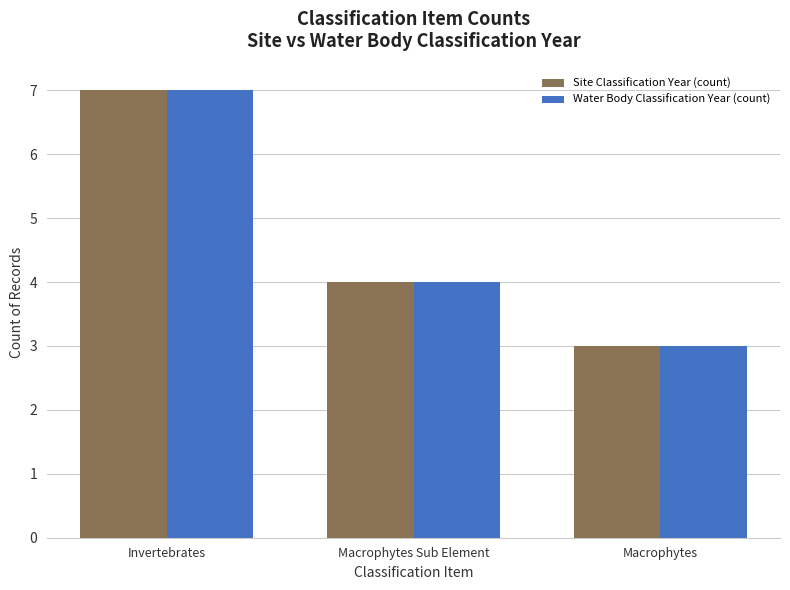

What are all the series names shown in the legend?

Site Classification Year (count), Water Body Classification Year (count)